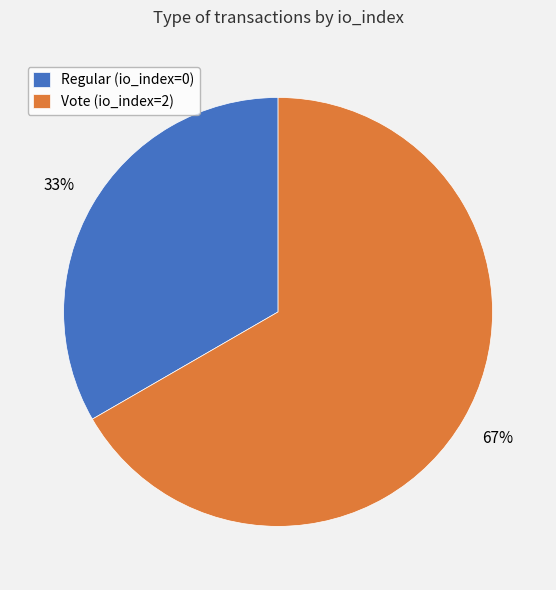

Between Regular (io_index=0) and Vote (io_index=2), which is larger?

Vote (io_index=2)